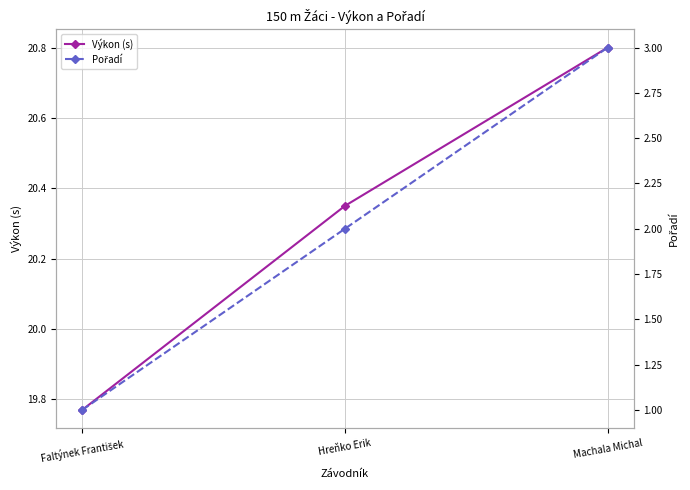

Does the chart have visible grid lines?

Yes